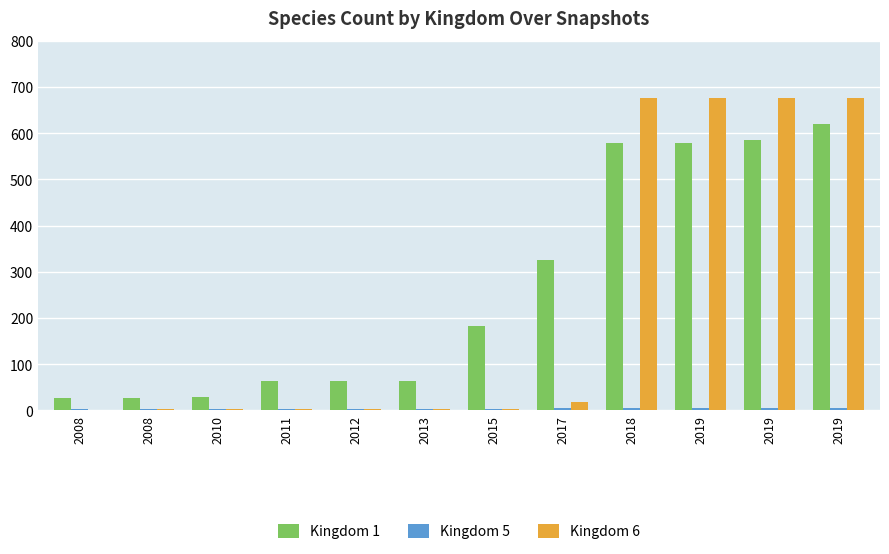

Which label corresponds to the smallest value in the chart?

2008